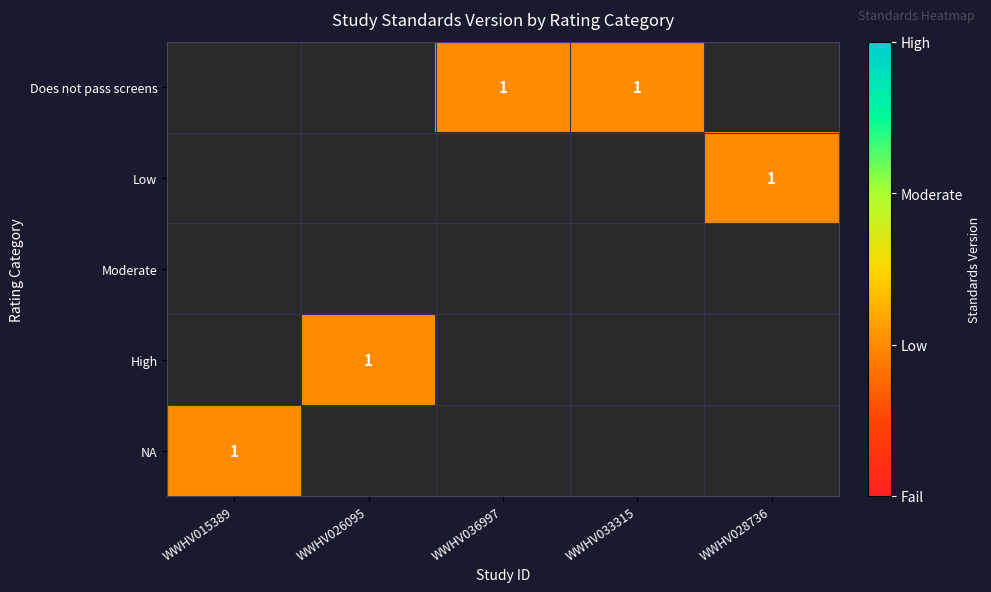

Count the number of categories in the chart.

5